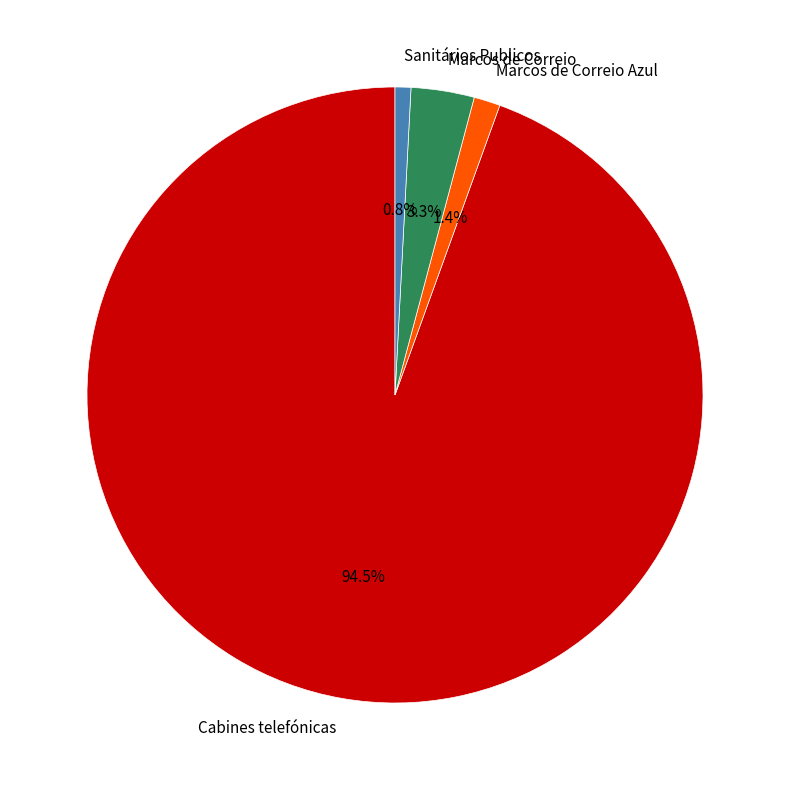

Which has a higher value, Sanitários Publicos or Cabines telefónicas?

Cabines telefónicas